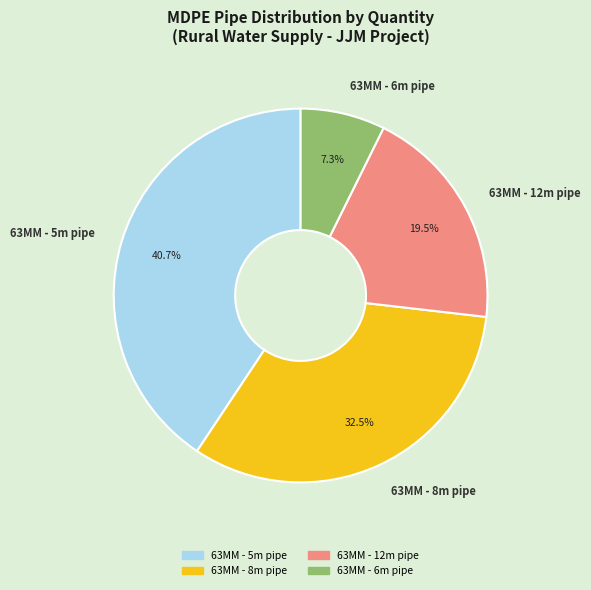

How many segments does this pie chart have?

4